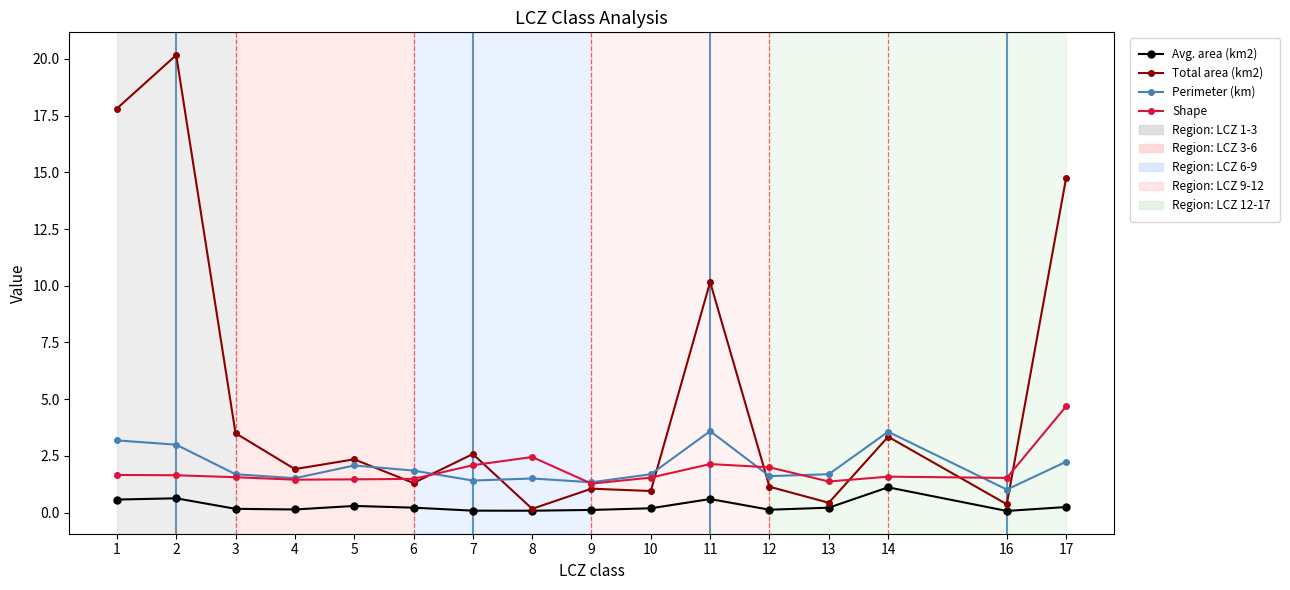

What is the difference between the second highest and second lowest values in the Total area (km2) series?

17.4